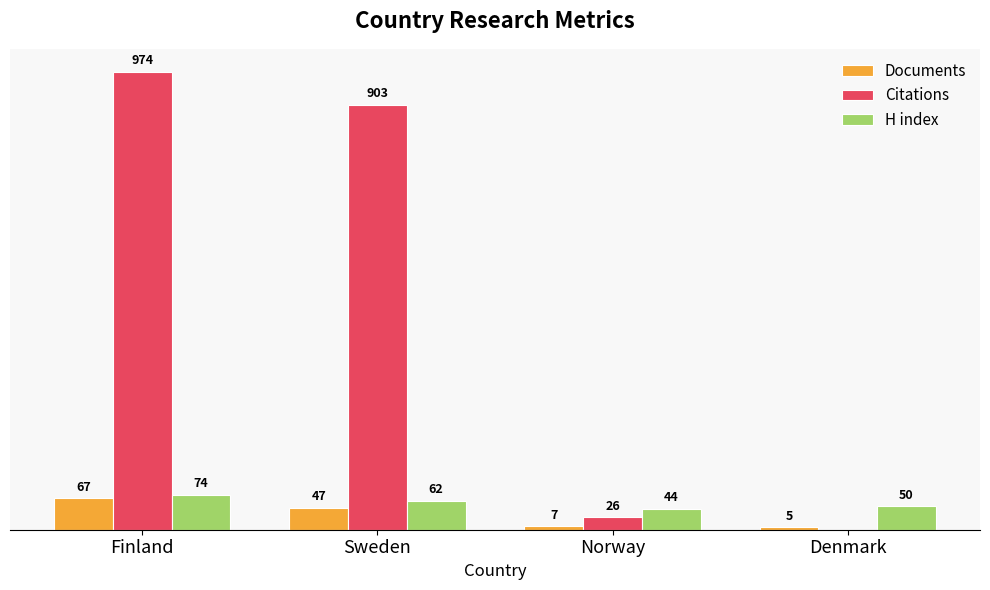

At which label is Documents closest to 36?

Sweden